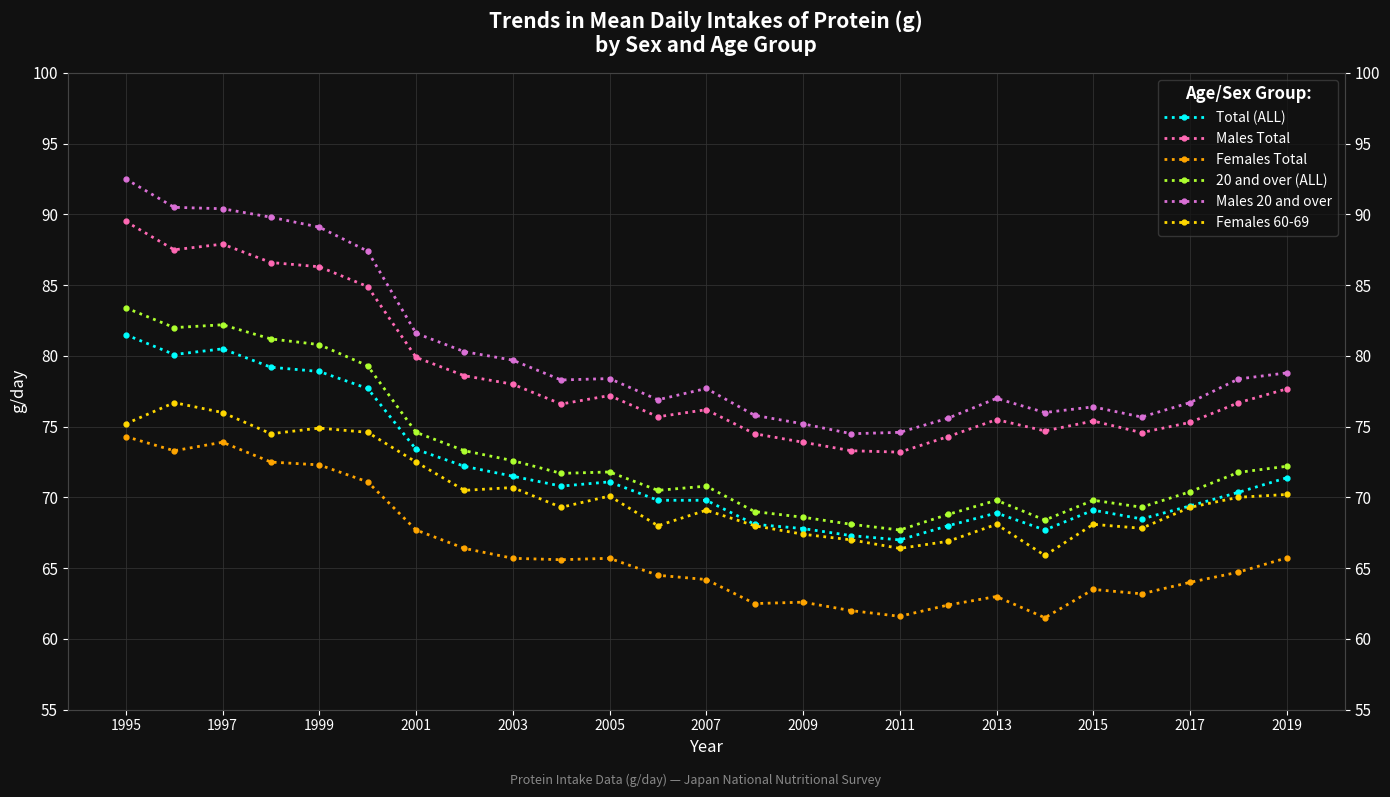

True or false: 20 and over (ALL) has more than 0 points higher than both neighbors.

True